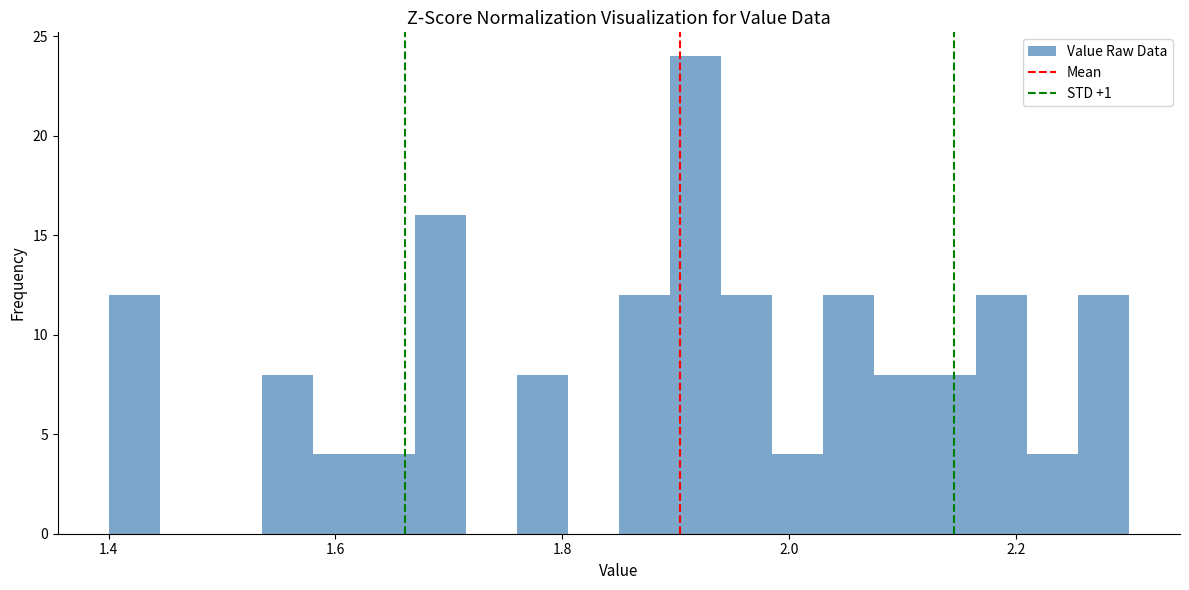

Read against the x-axis, roughly where is the centre of the tallest bar?

1.92